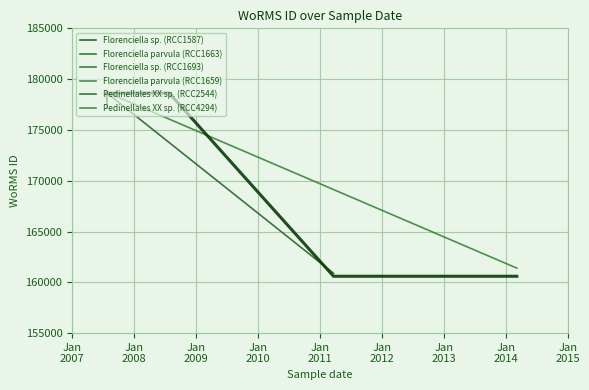

How many lines are shown in the chart?

6